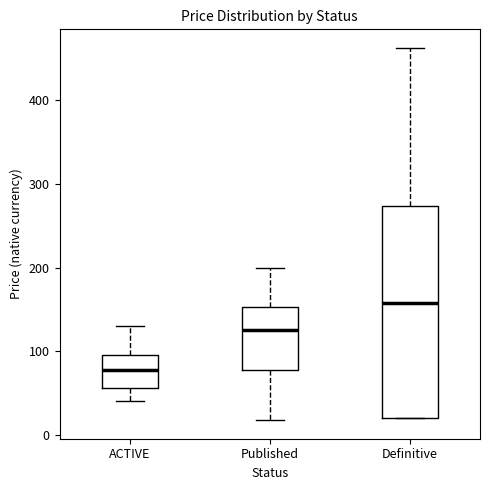

Where does the upper whisker of the box for Definitive end on the y-axis? The values are not printed on the chart, so give them approximately, as read against the axis.

460